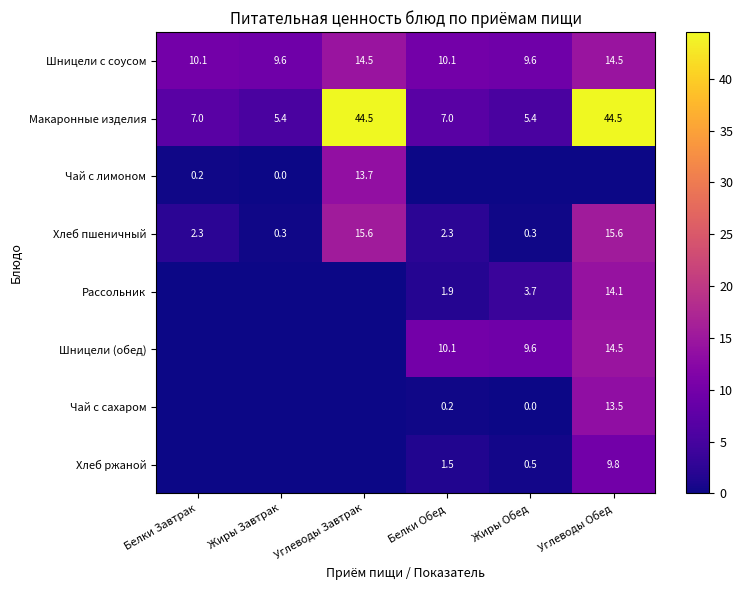

What is the difference between the maximum and minimum values in the Шницели с соусом series?

4.9